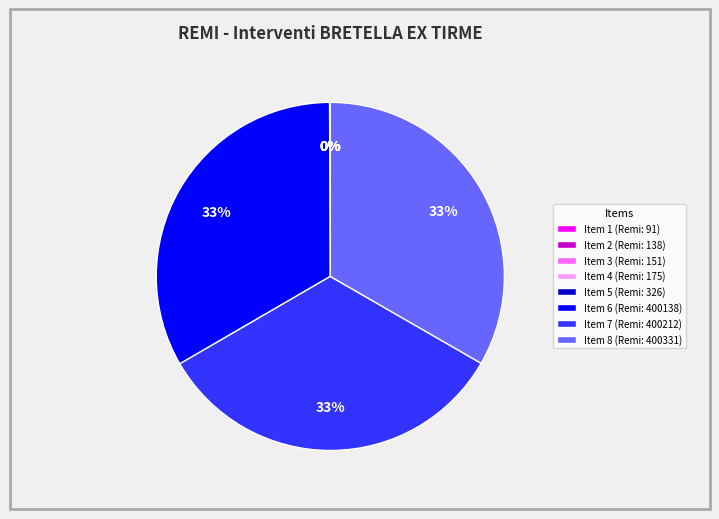

Is there a majority slice in this chart?

No